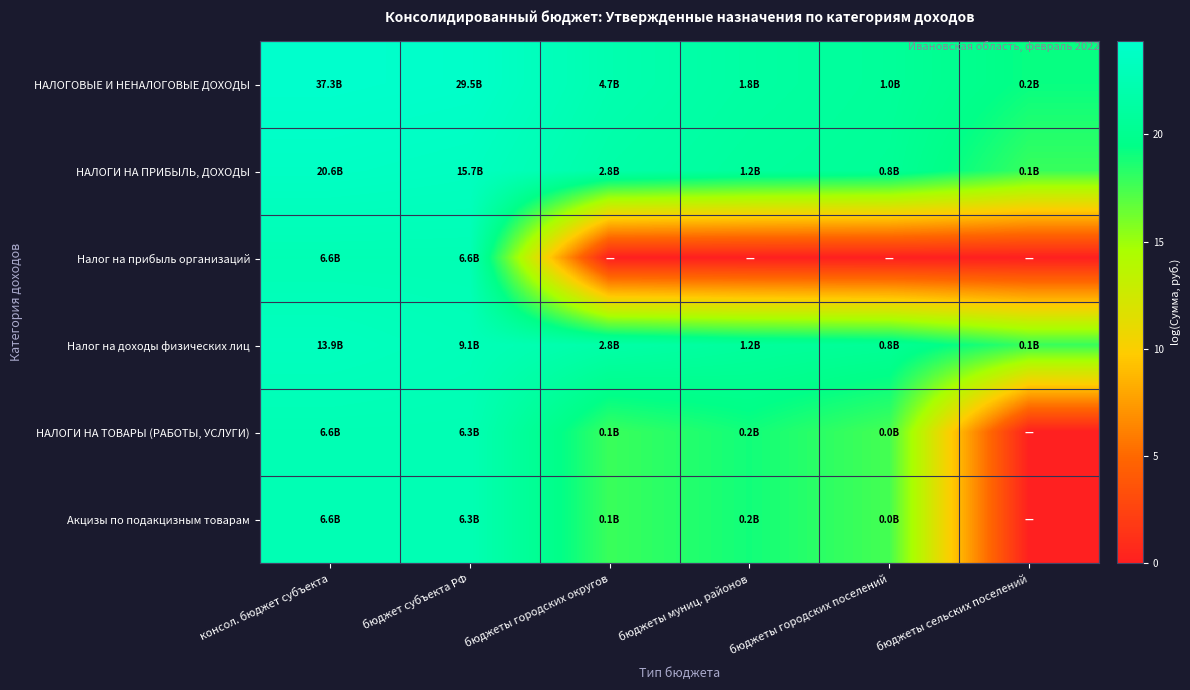

What is the greatest value displayed?

24.3